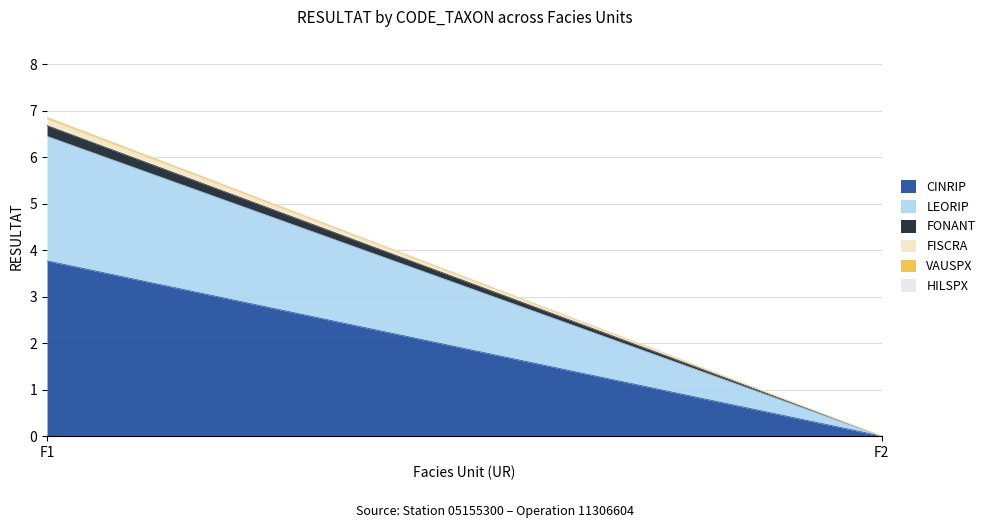

How many lines are shown in the chart?

6